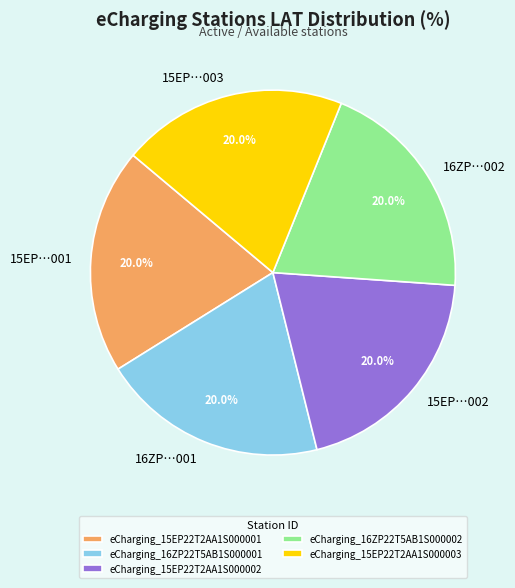

What is the total percentage of eCharging_15EP22T2AA1S000002 and eCharging_15EP22T2AA1S000001?

40.0%